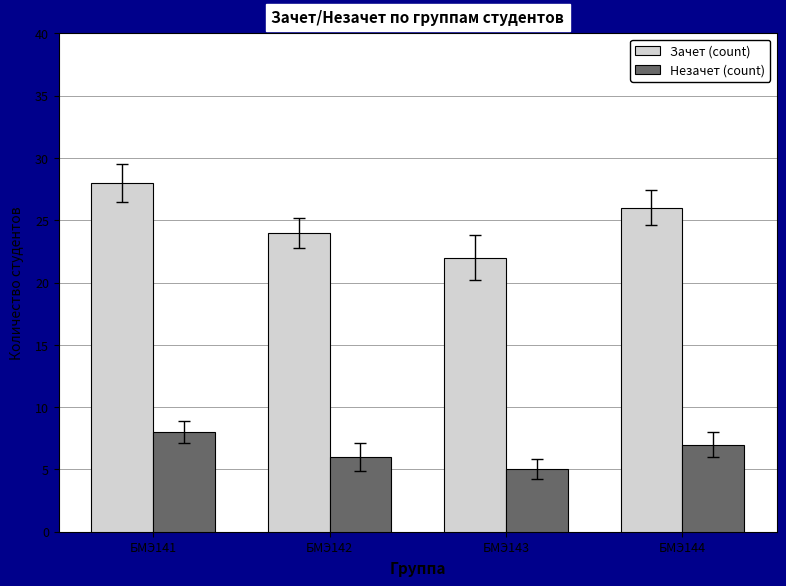

What is the sum of the Незачет (count) values at БМЭ143 and БМЭ141?

13